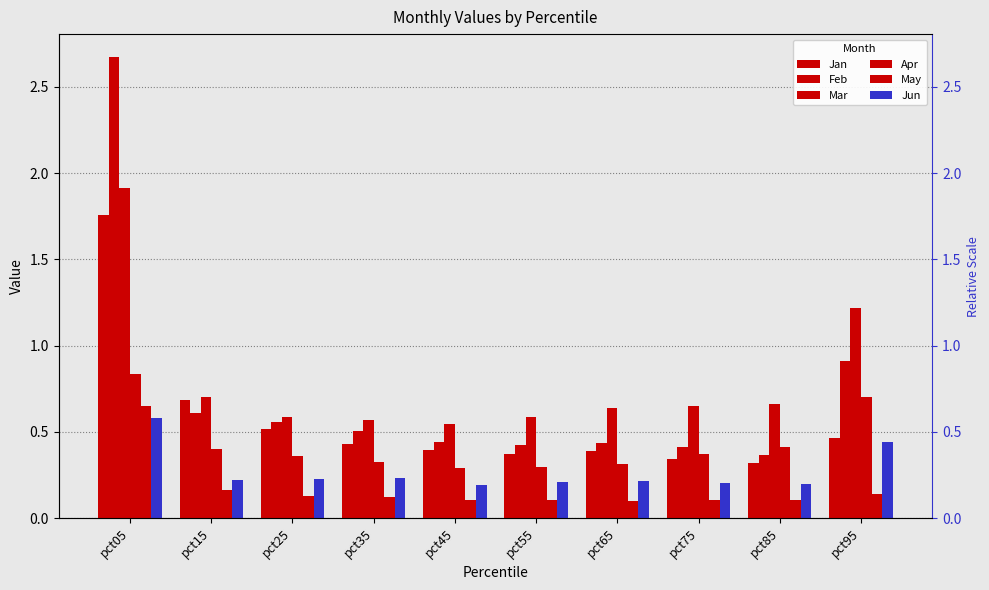

Which series changed the most between pct25 and pct65?

Jan